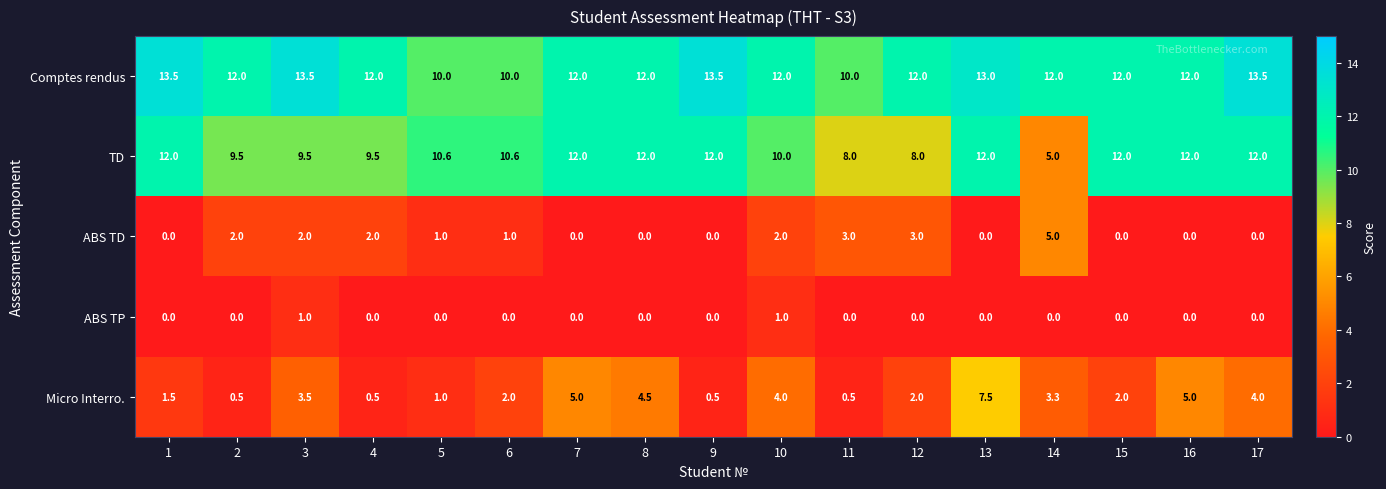

What is the maximum value for TD?

12.0